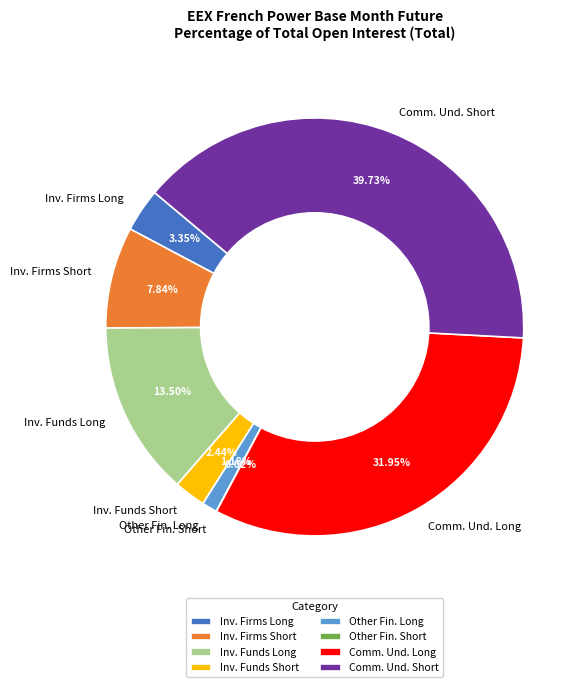

Is there a majority slice in this chart?

No